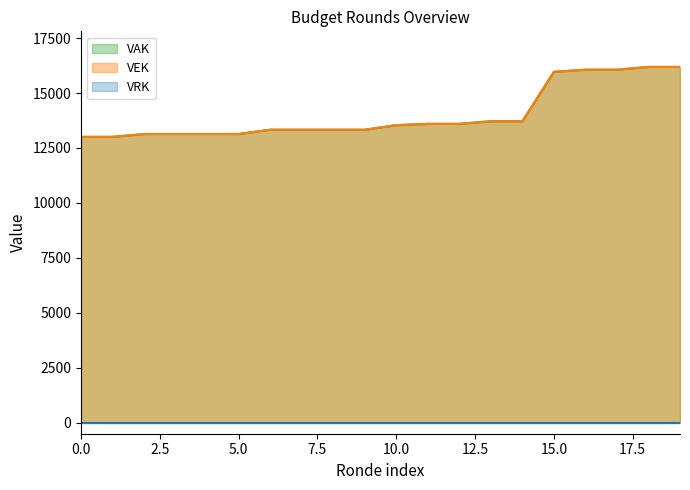

True or false: VEK and VAK cross at least once.

False